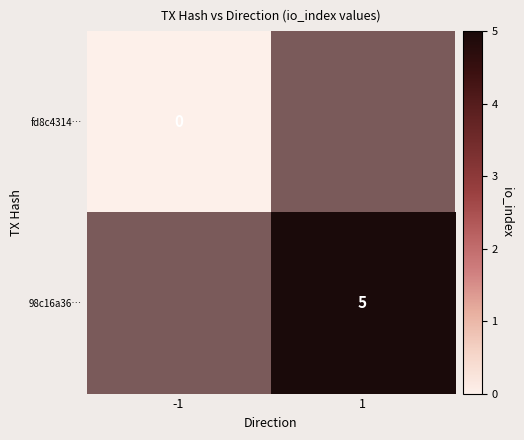

At how many categories does at least one series exceed 0?

1